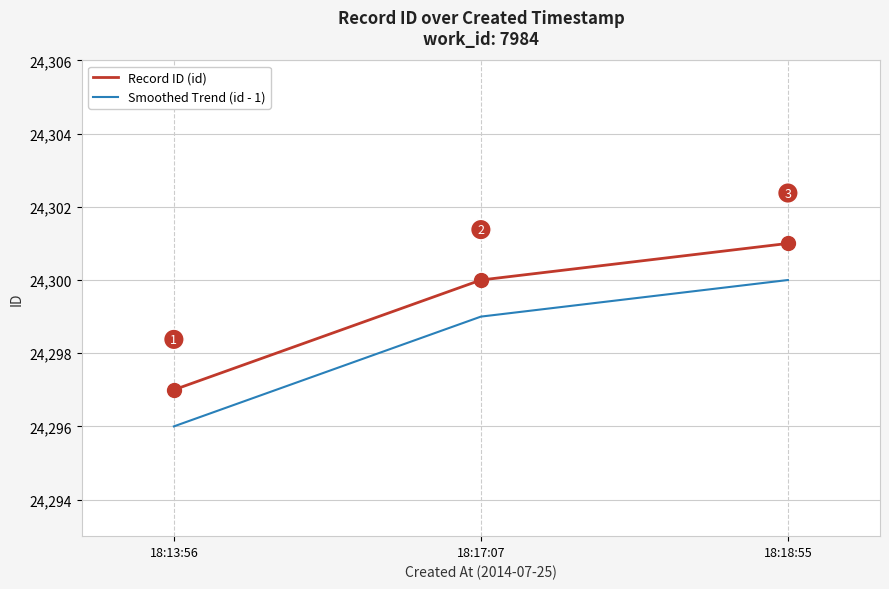

Is it true that Record ID (id) equals 12090 at 18:13:56?

False